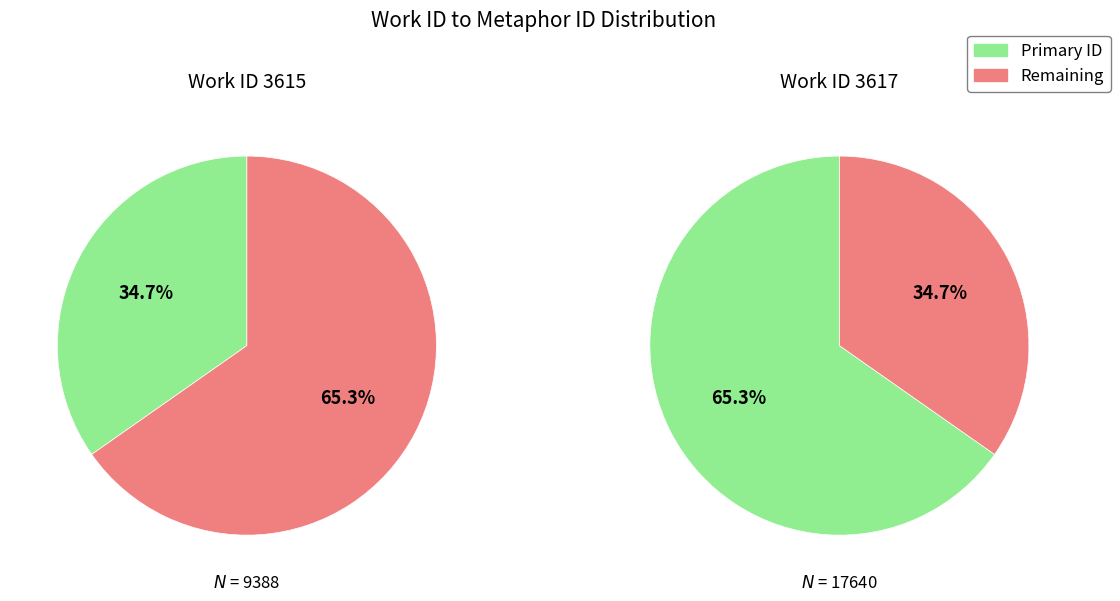

Does 3615 account for over 50% of the chart?

No